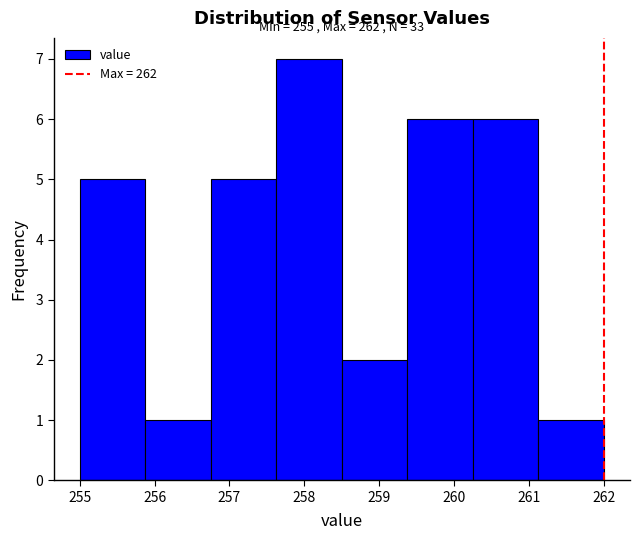

Over which range of the x-axis is the bar tallest?

257.6 to 258.5